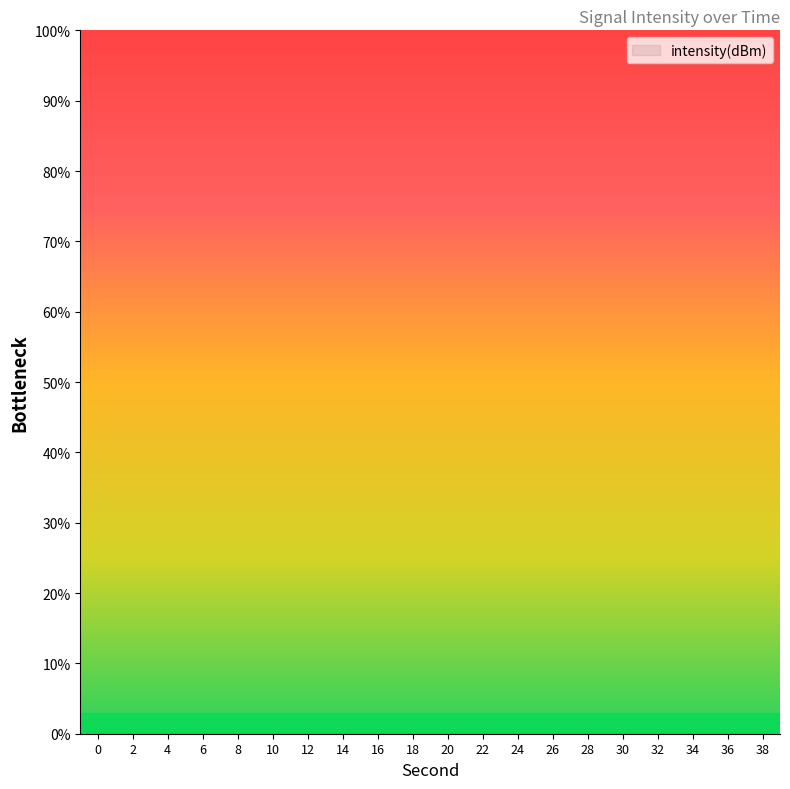

Which has a higher value, 36 or 10?

36